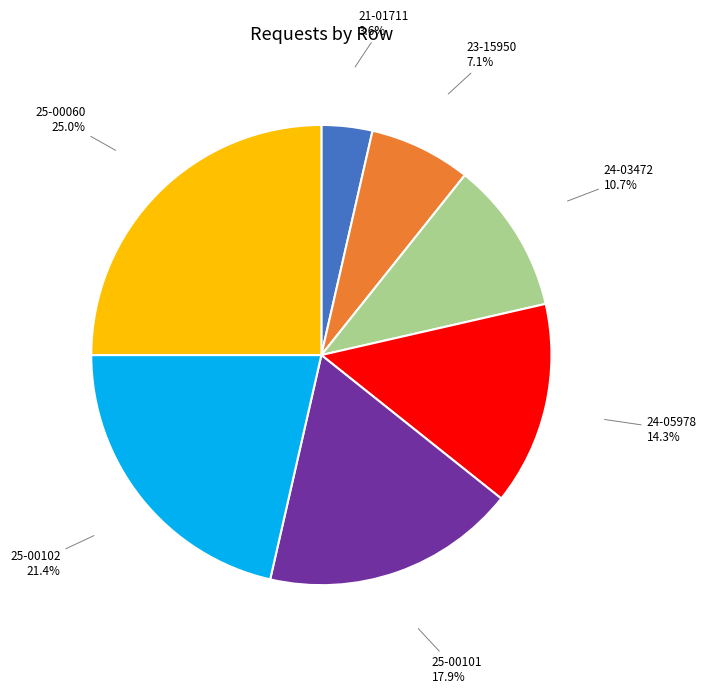

Does any single category account for the majority?

No